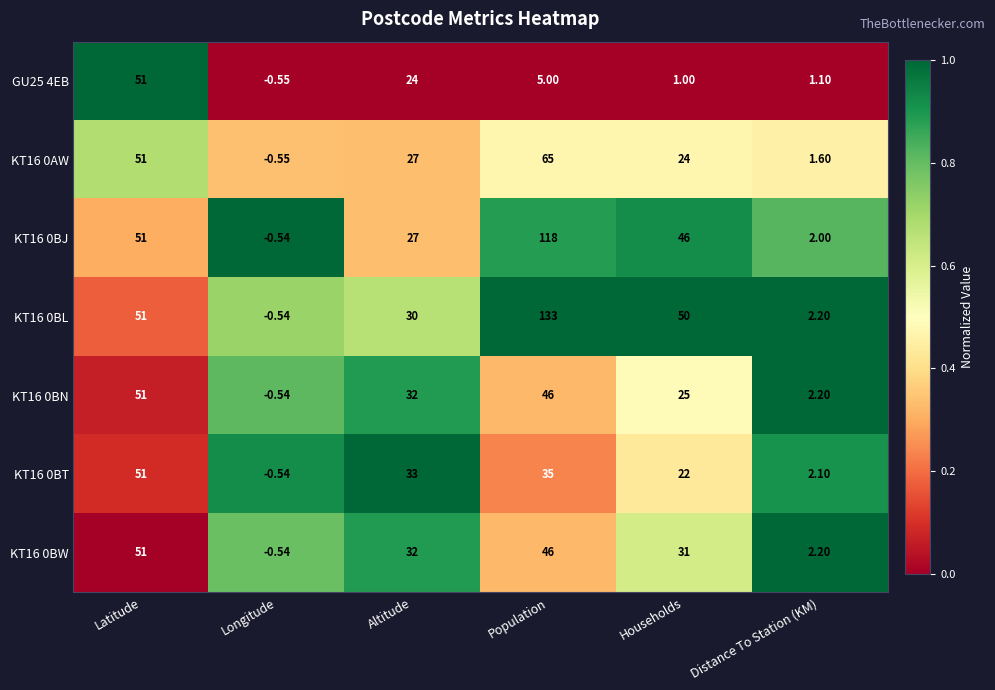

Rank the categories by KT16 0BT value from highest to lowest.

Latitude, Population, Altitude, Households, Distance To Station (KM), Longitude